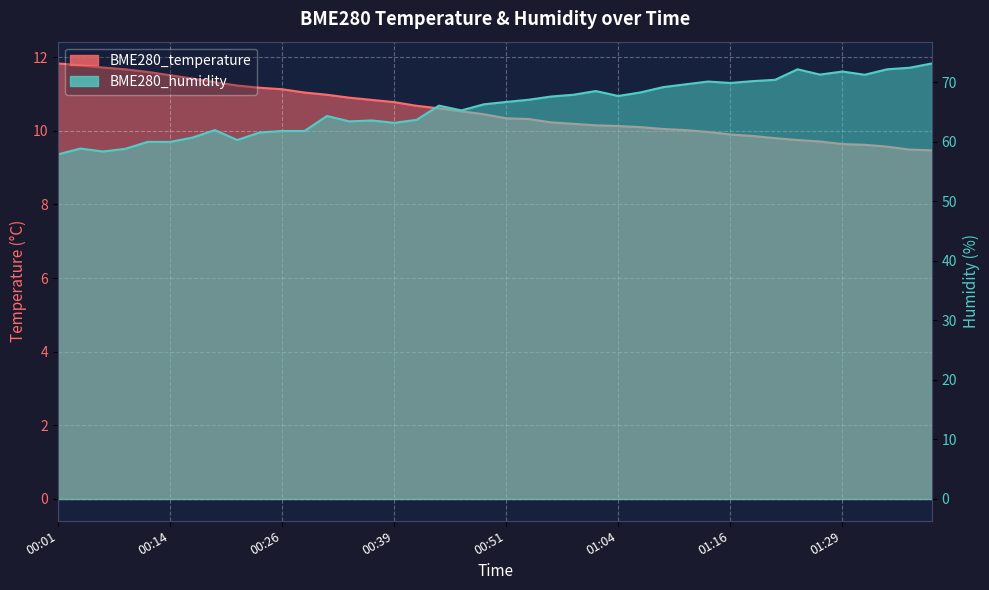

True or false: BME280_humidity has a value of 58.4 at 00:06.

True